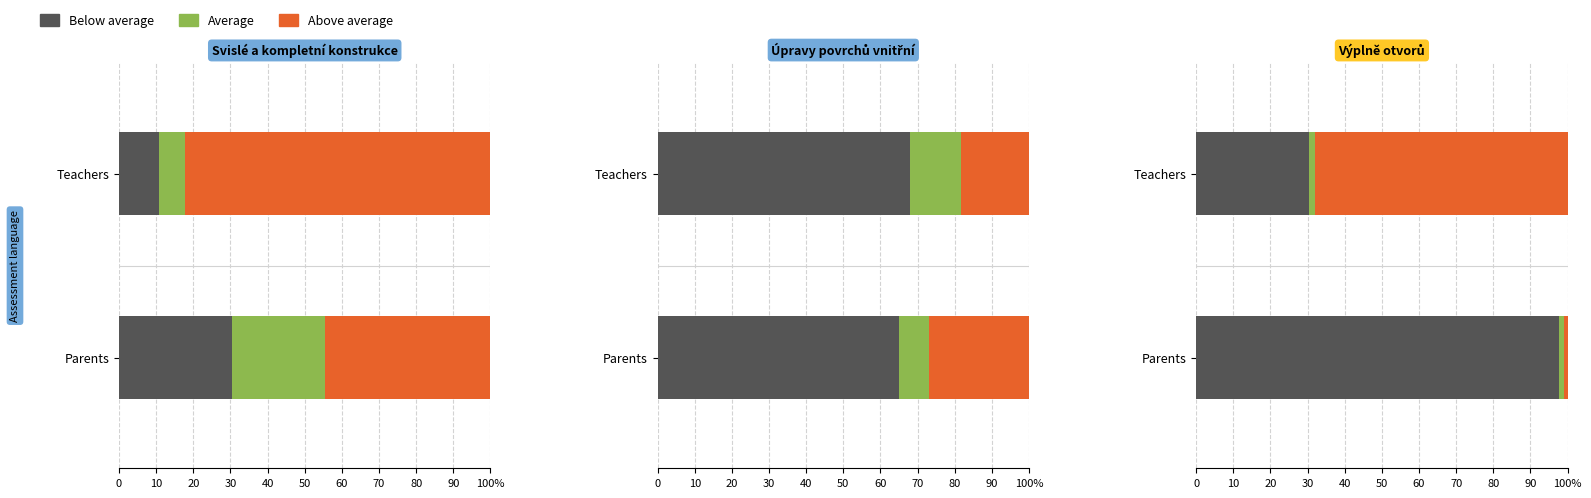

True or false: Average has a value of 0.3 at Parents.

False